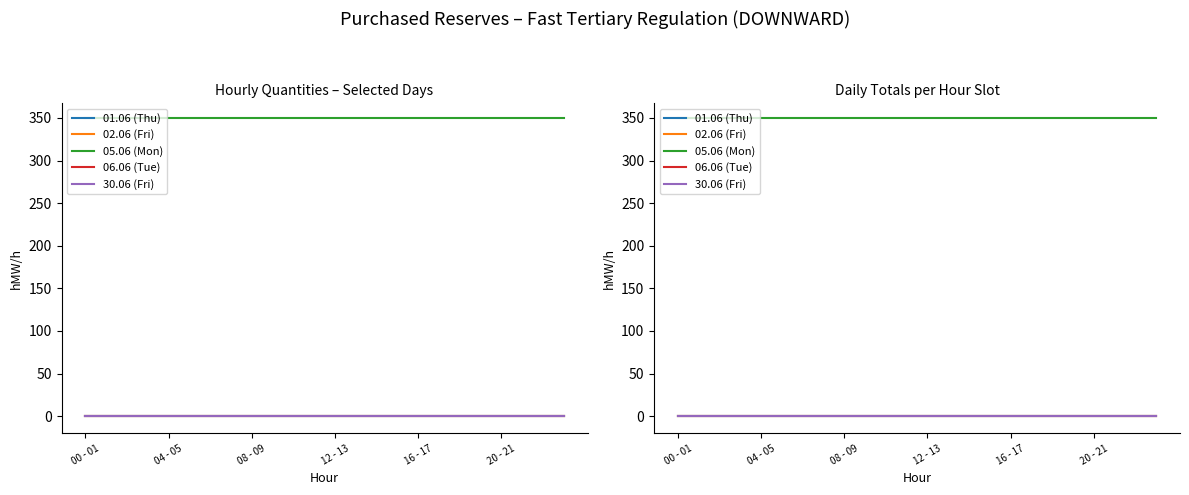

Between 16 - 17 and 15, which is larger?

16 - 17